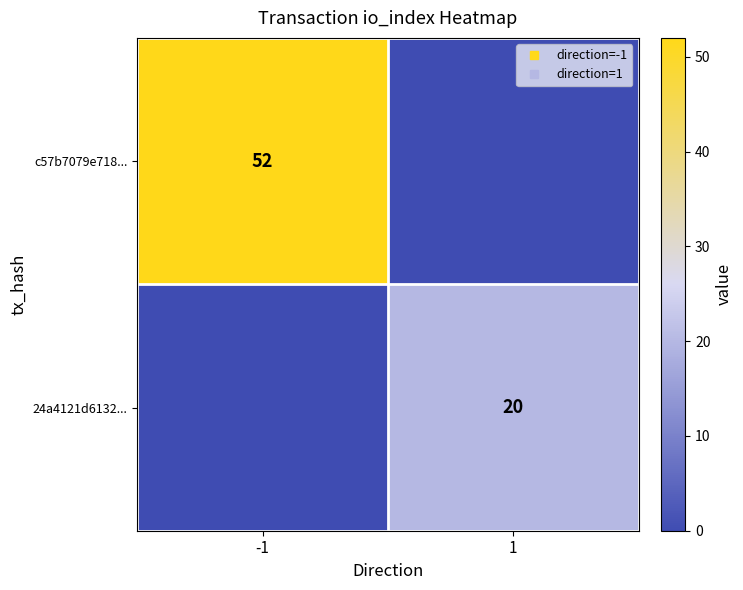

How many 24a4121d6132... values are between 0 and 20?

2